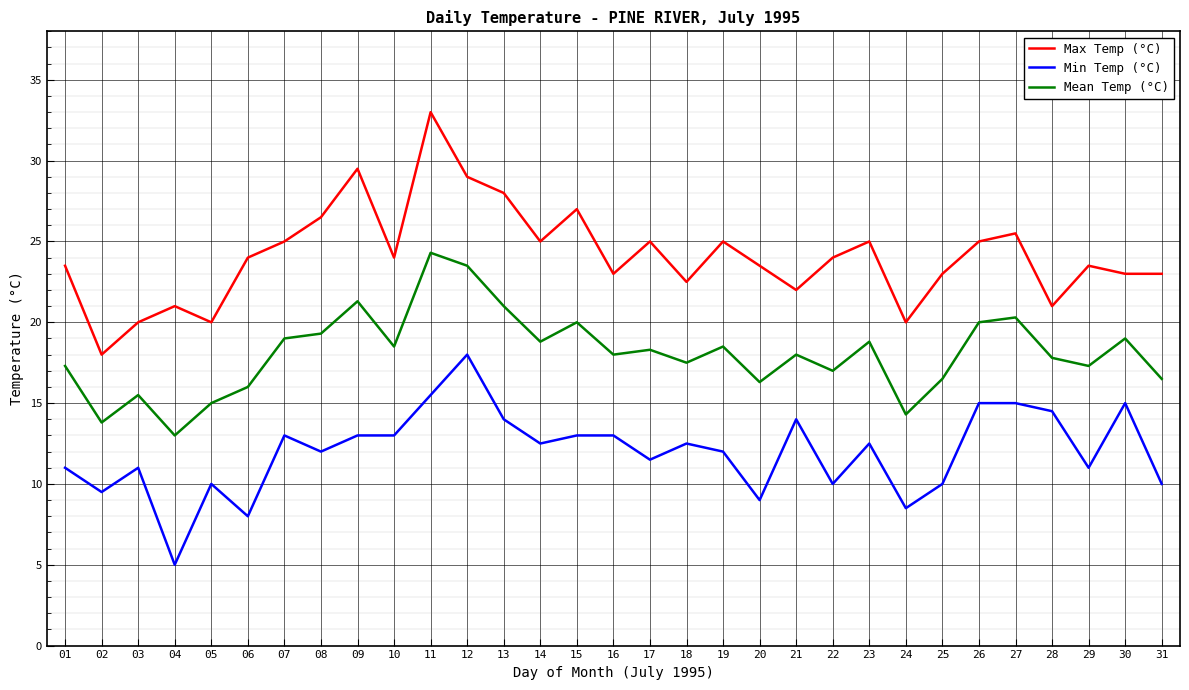

What is the greatest value displayed?

33.0